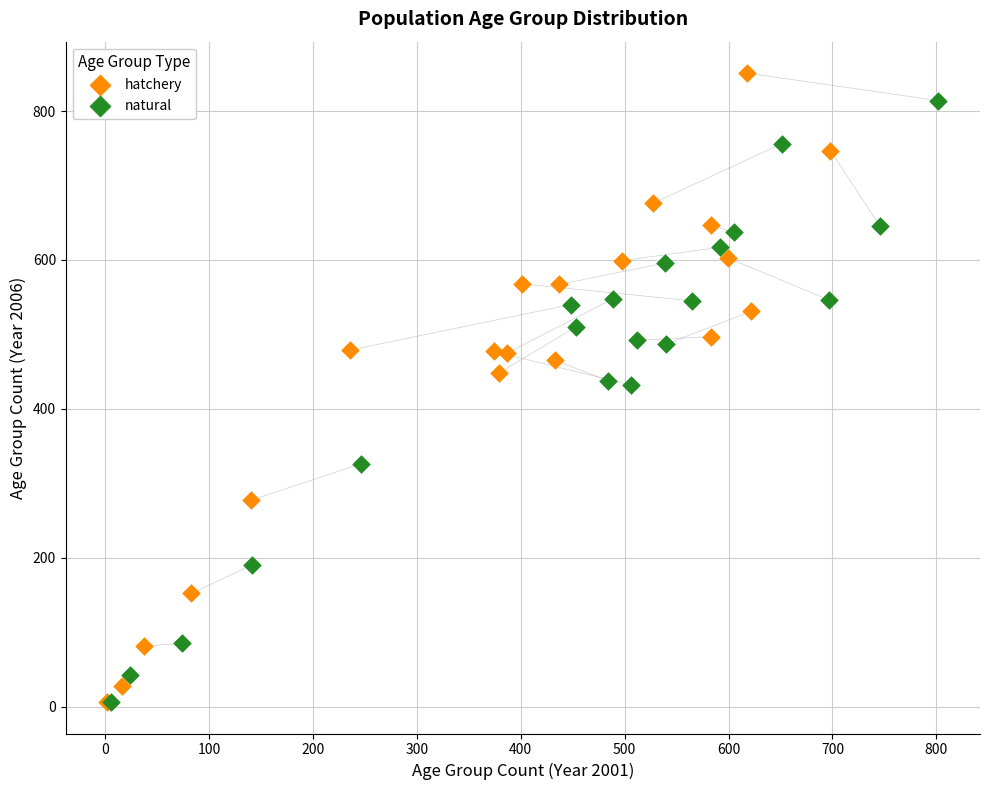

Which series has the widest spread of Y values?

hatchery